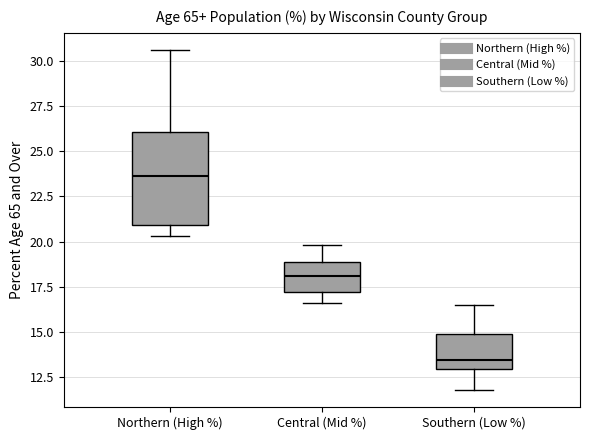

Which box's median line is the highest?

Northern (High %)